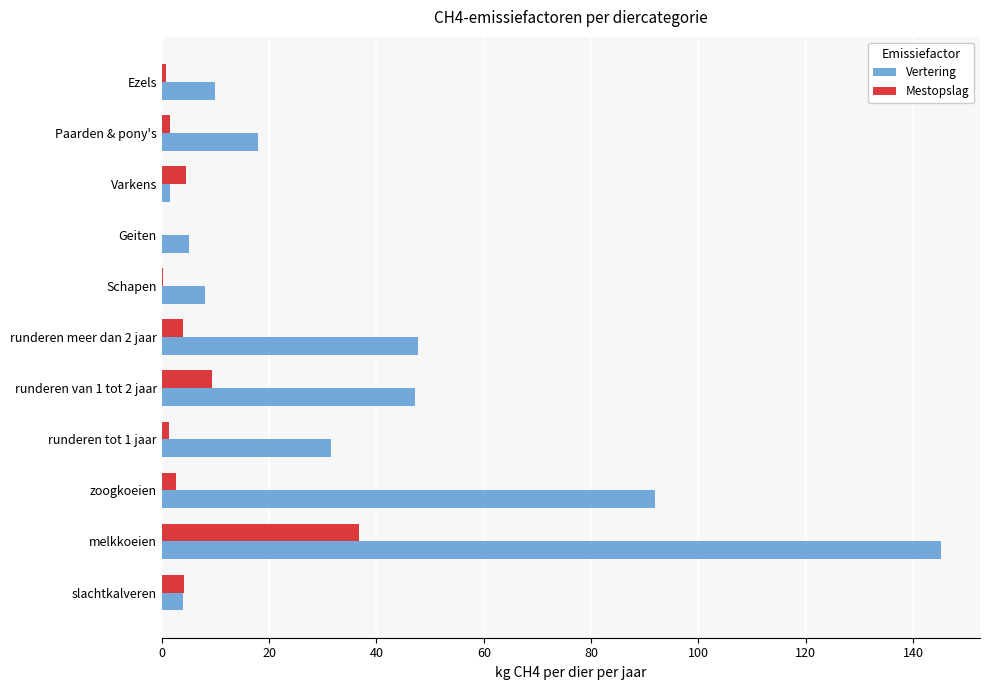

How many data points does each series have?

11